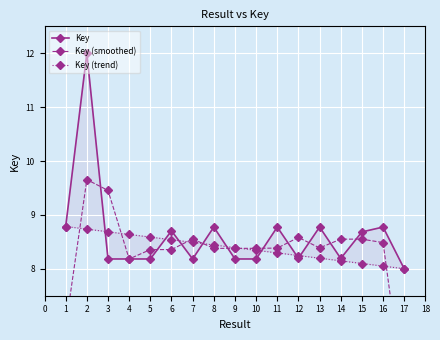

What is the maximum value for Key?

12.0